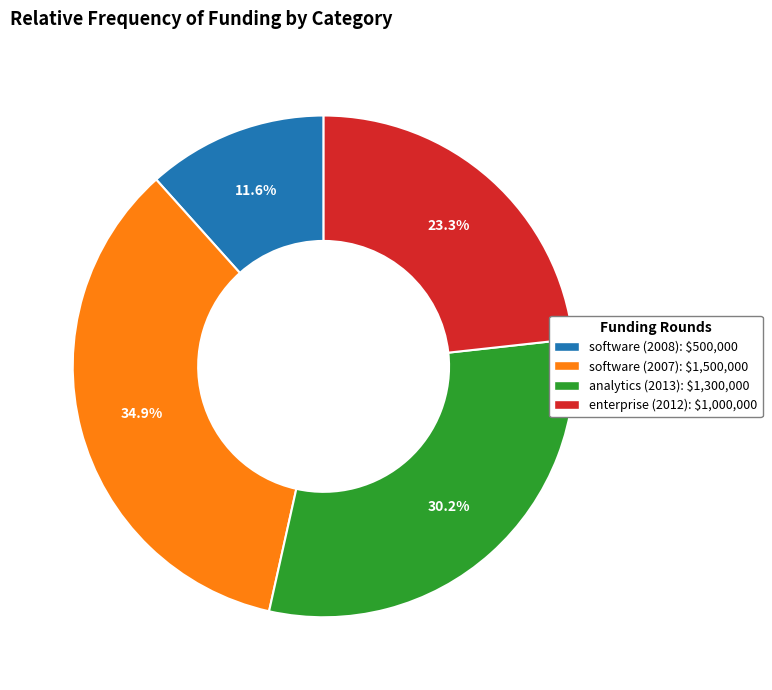

Is it true that software (2008) is 25% of the pie?

False